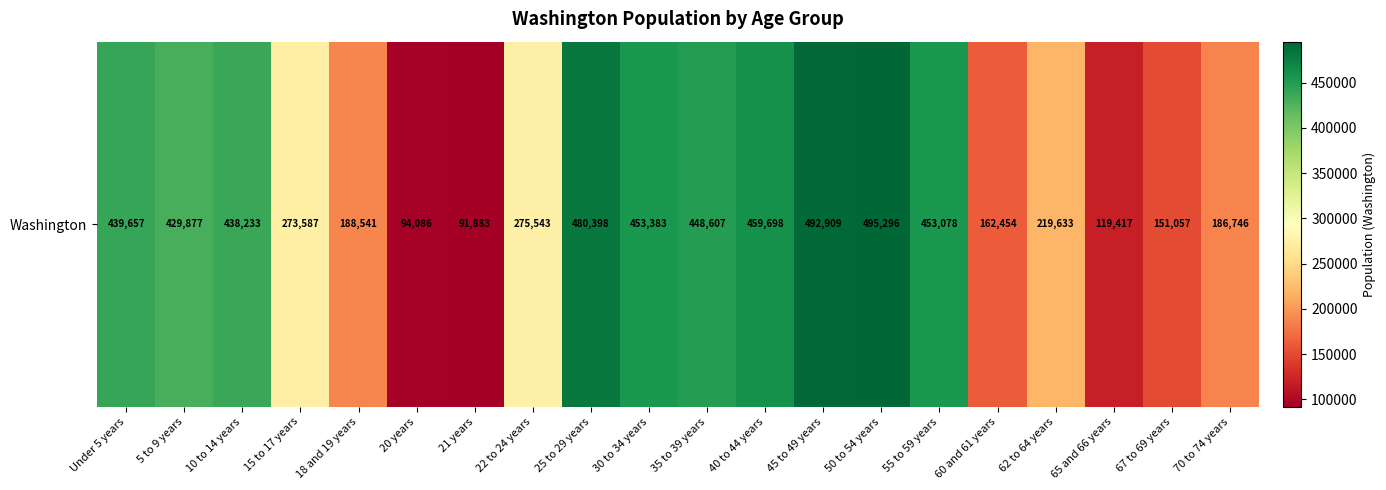

Count the number of categories in the chart.

20